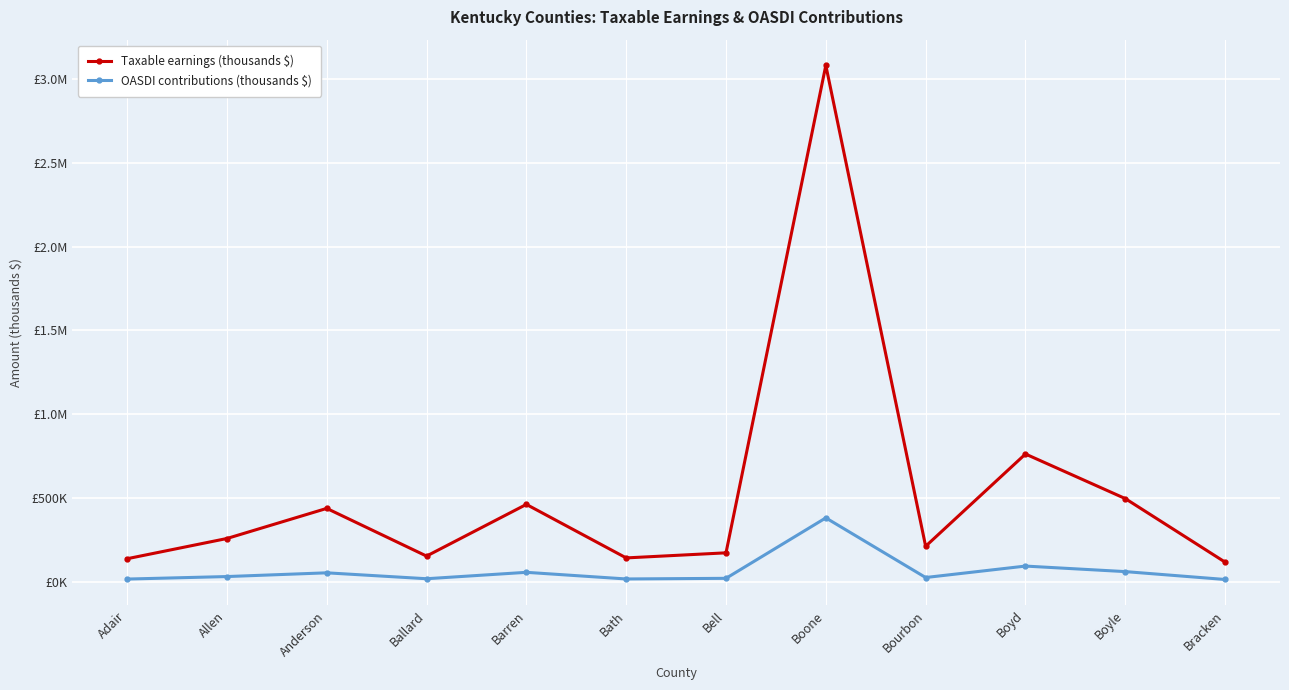

At which label is OASDI contributions (thousands $) closest to 198305?

Boyd